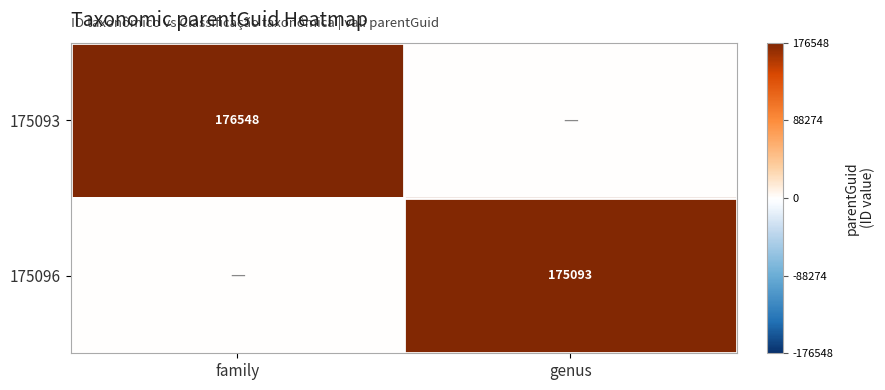

Is it true that 175093 equals 68152 at family?

False